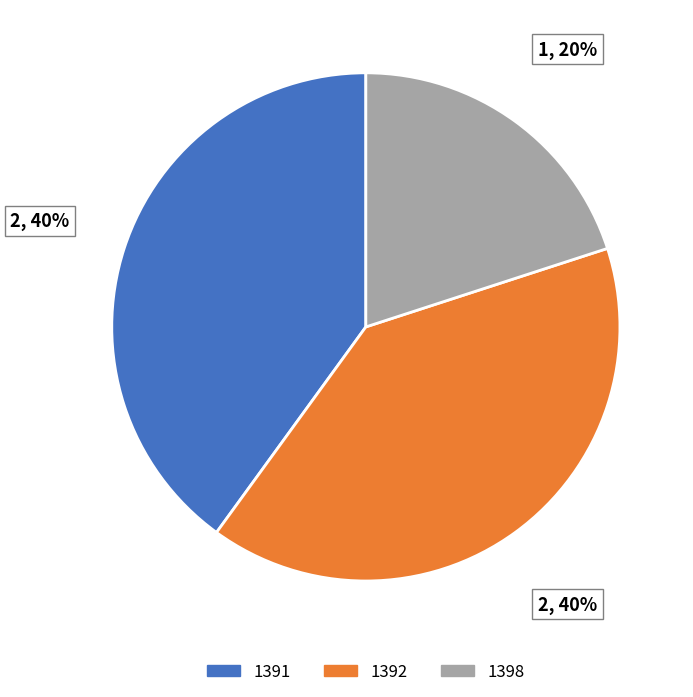

Does 1398 represent more than half of the total?

No